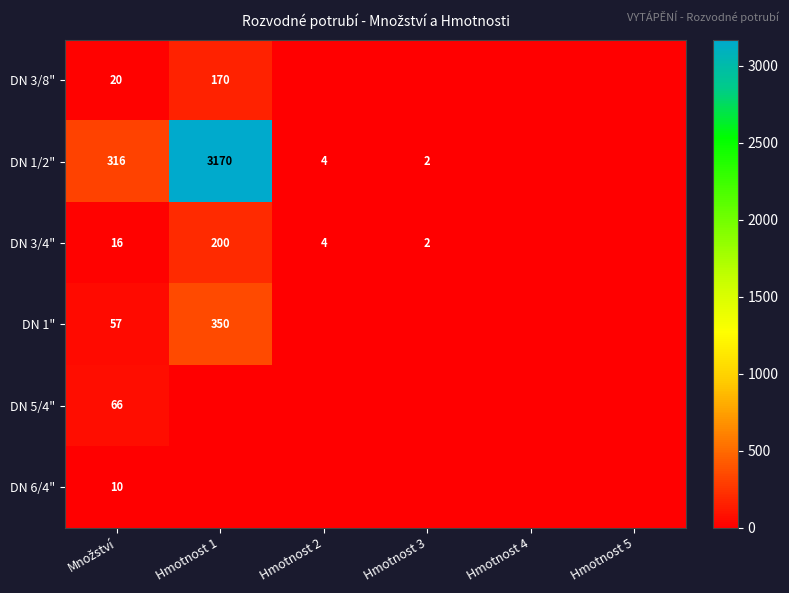

Is it true that DN 1/2" equals 3170 at Hmotnost 1?

True